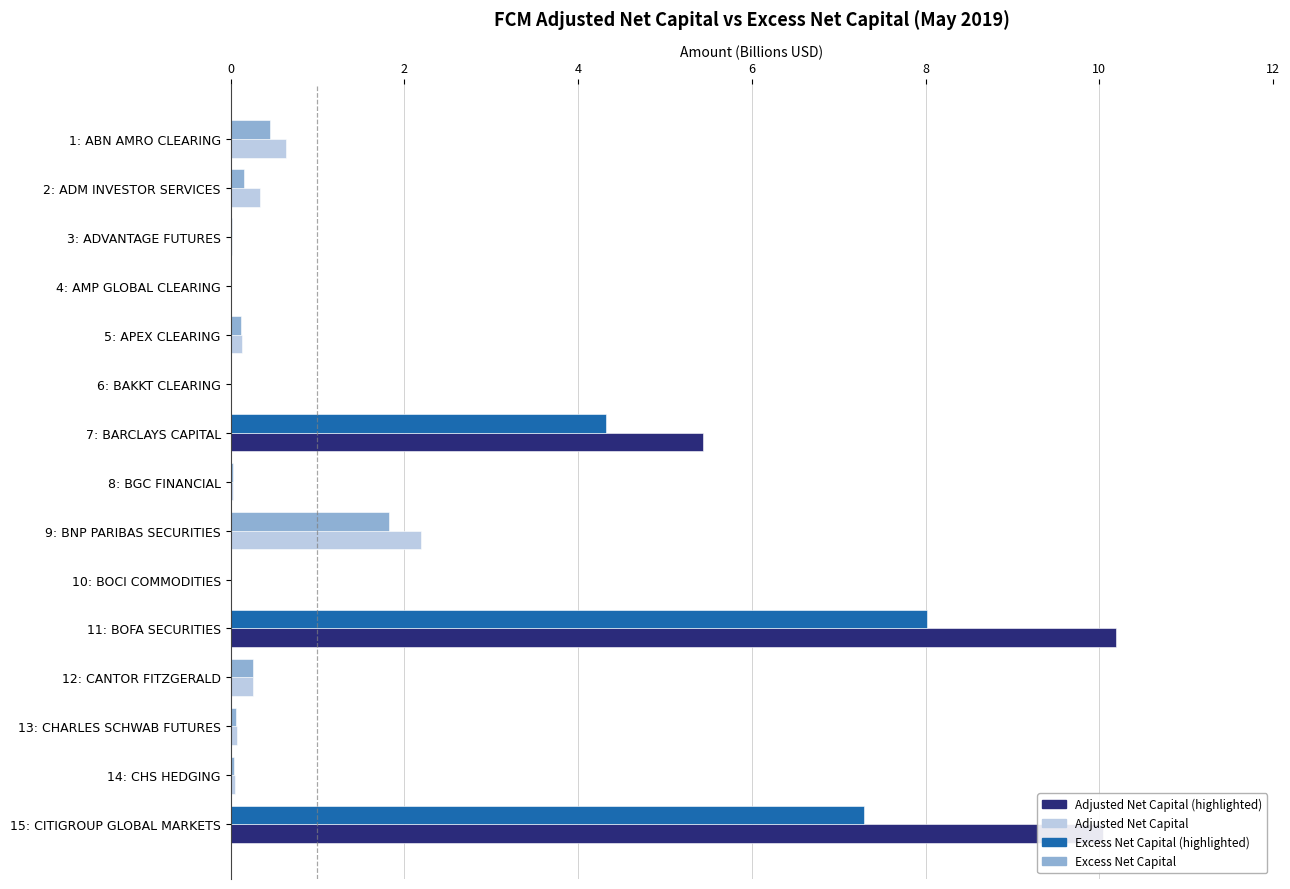

Where is Adjusted Net Capital nearest to the value 5?

7: BARCLAYS CAPITAL